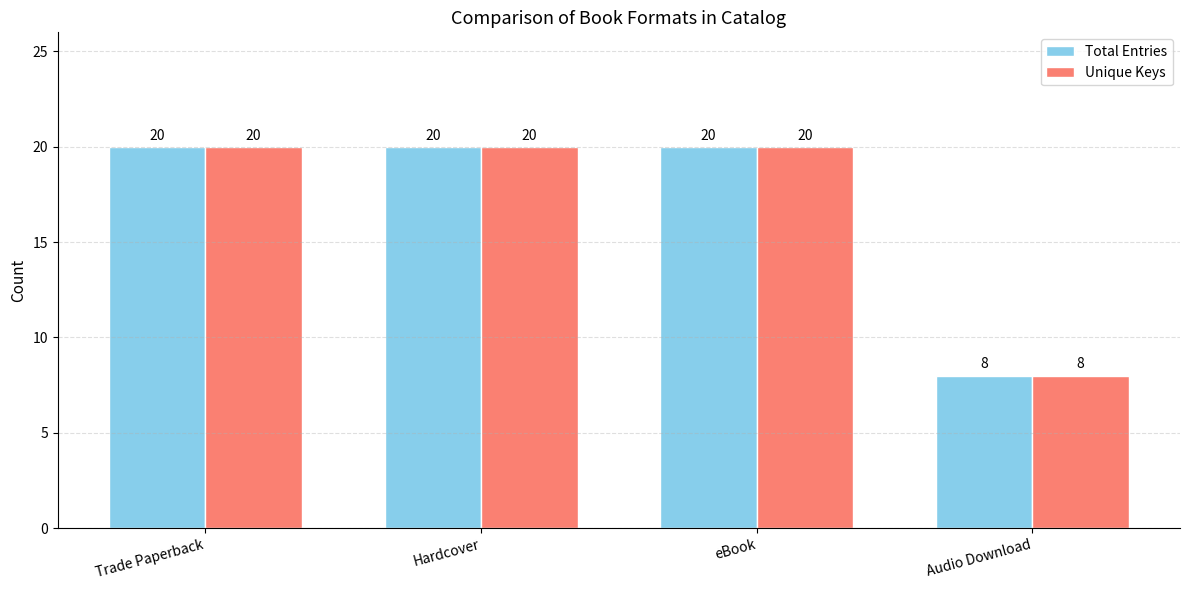

How many bars are there in each group?

2